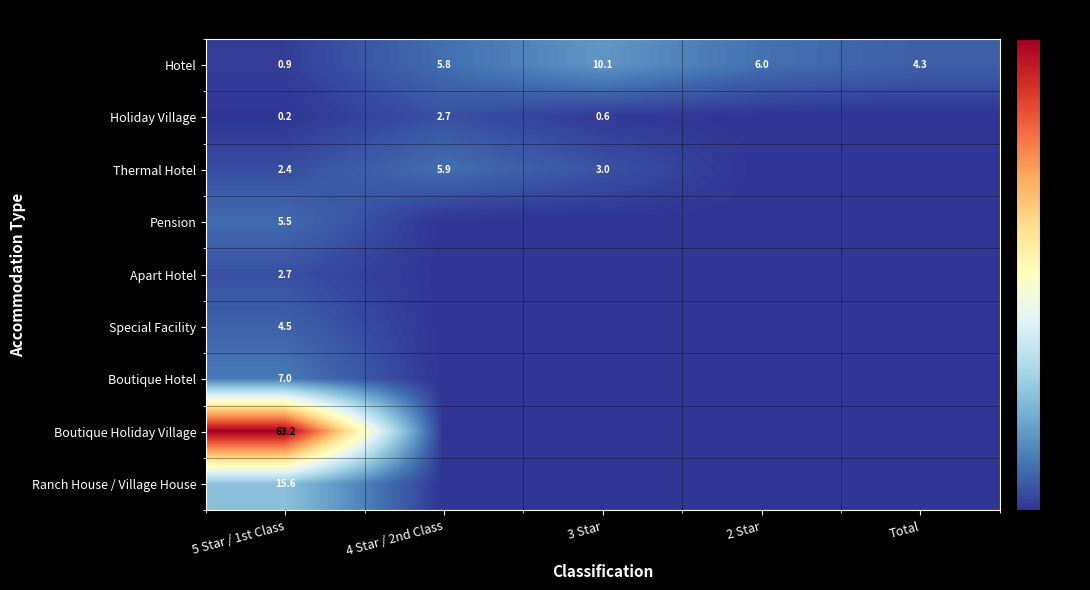

At 5 Star / 1st Class, list the series in order from smallest to largest.

Holiday Village, Hotel, Thermal Hotel, Apart Hotel, Special Facility, Pension, Boutique Hotel, Ranch House / Village House, Boutique Holiday Village